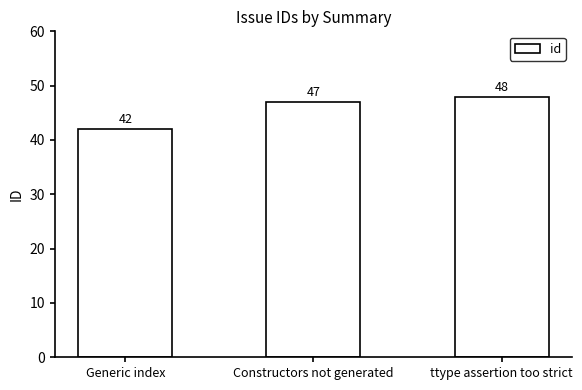

How many categories are shown in the chart?

3